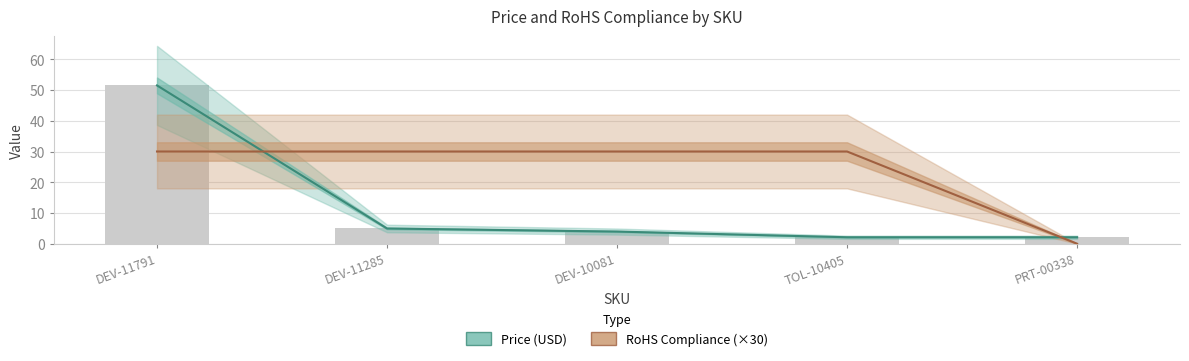

At TOL-10405, list the series in order from smallest to largest.

Price (USD), RoHS Compliance (×30)